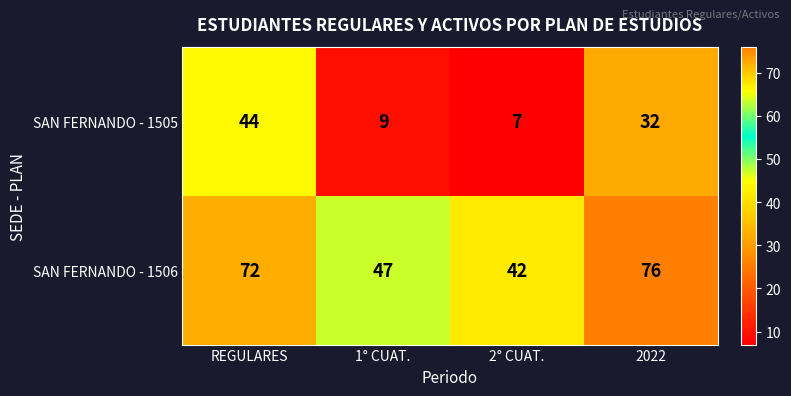

Reading left to right, list all the values displayed in this chart.

SAN FERNANDO - 1505: REGULARES=44	1° CUAT.=9	2° CUAT.=7	2022=32
SAN FERNANDO - 1506: REGULARES=72	1° CUAT.=47	2° CUAT.=42	2022=76